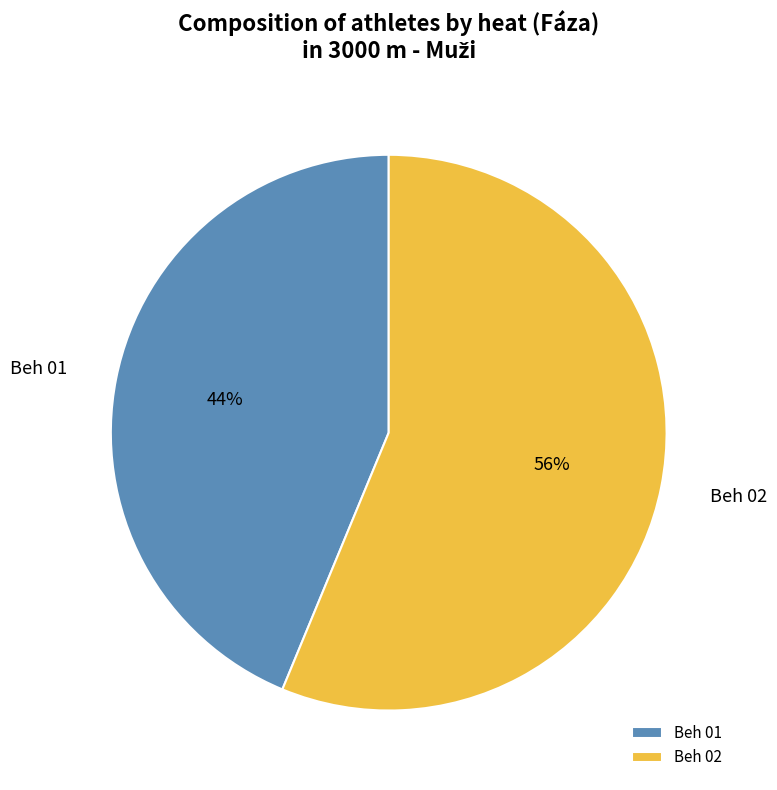

Combined, do Beh 02 and Beh 01 account for over 50%?

Yes